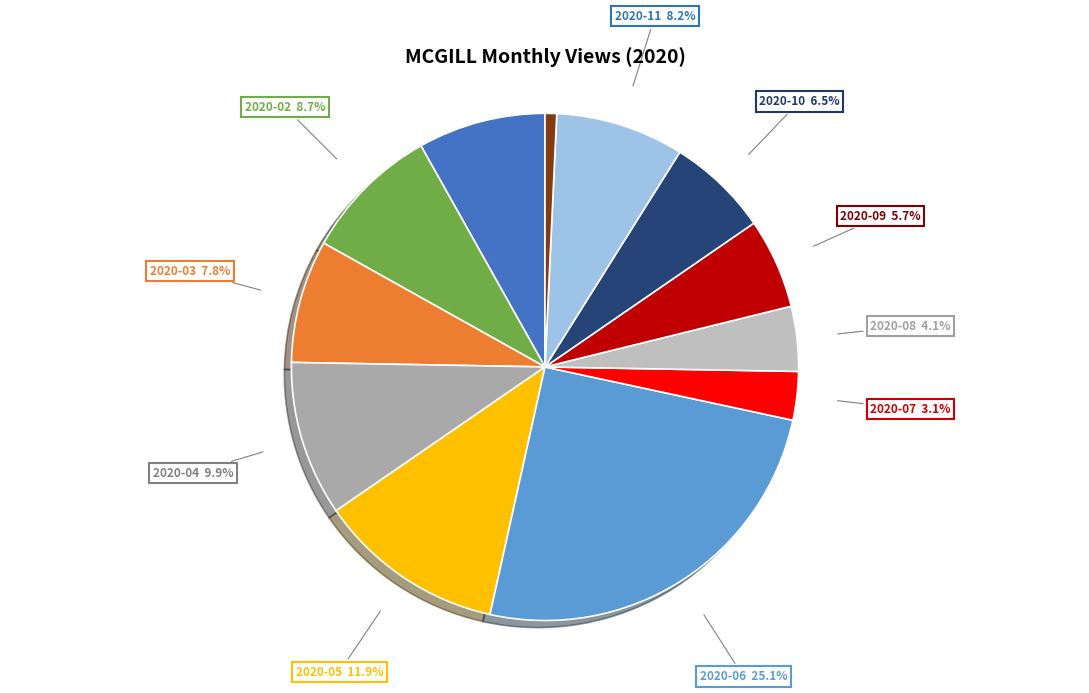

Does any single category account for the majority?

No